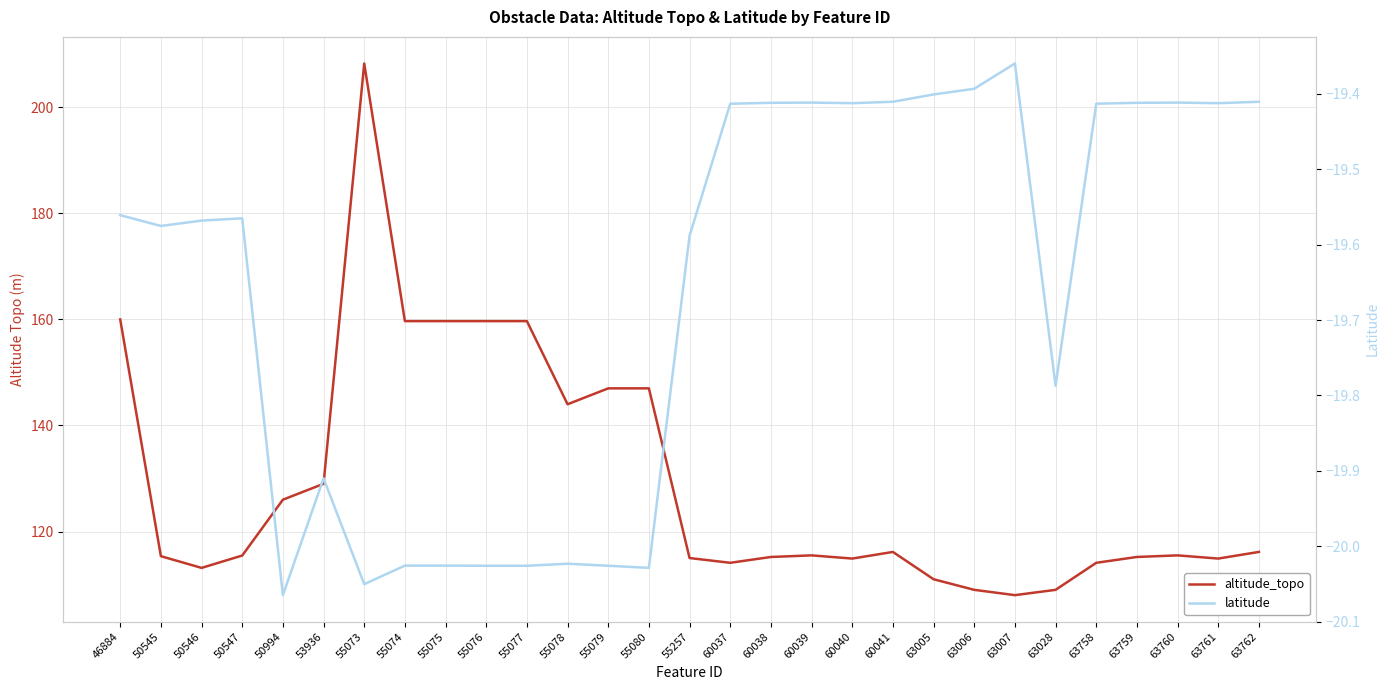

Rank the series at 55080 from lowest to highest value.

latitude, altitude_topo